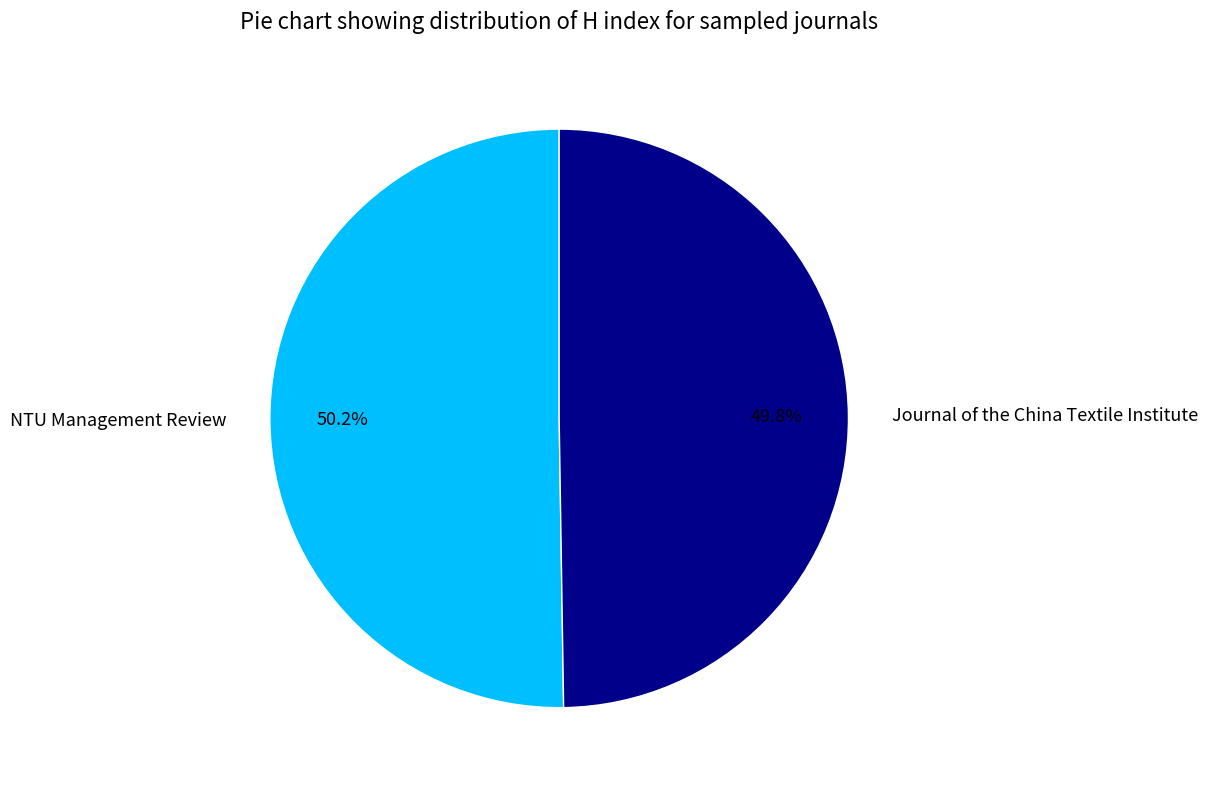

Count the number of slices in the pie.

2